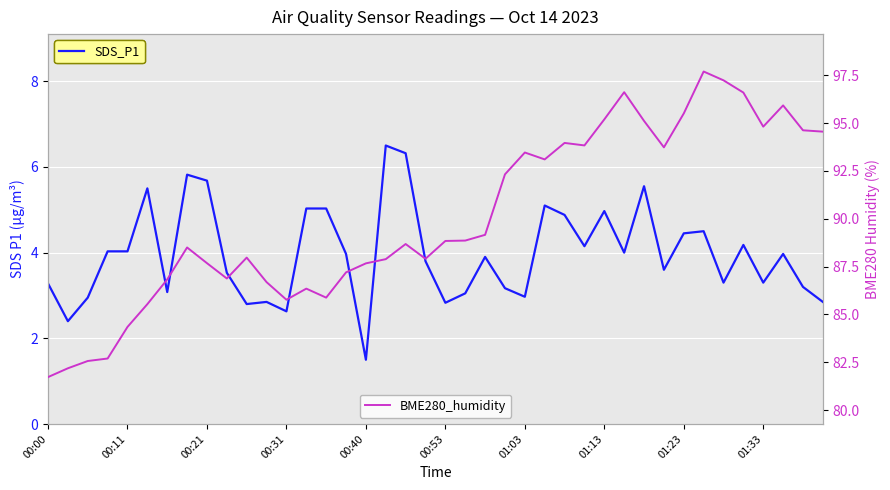

What is the difference between the SDS_P1 values at 29 and 31?

0.4